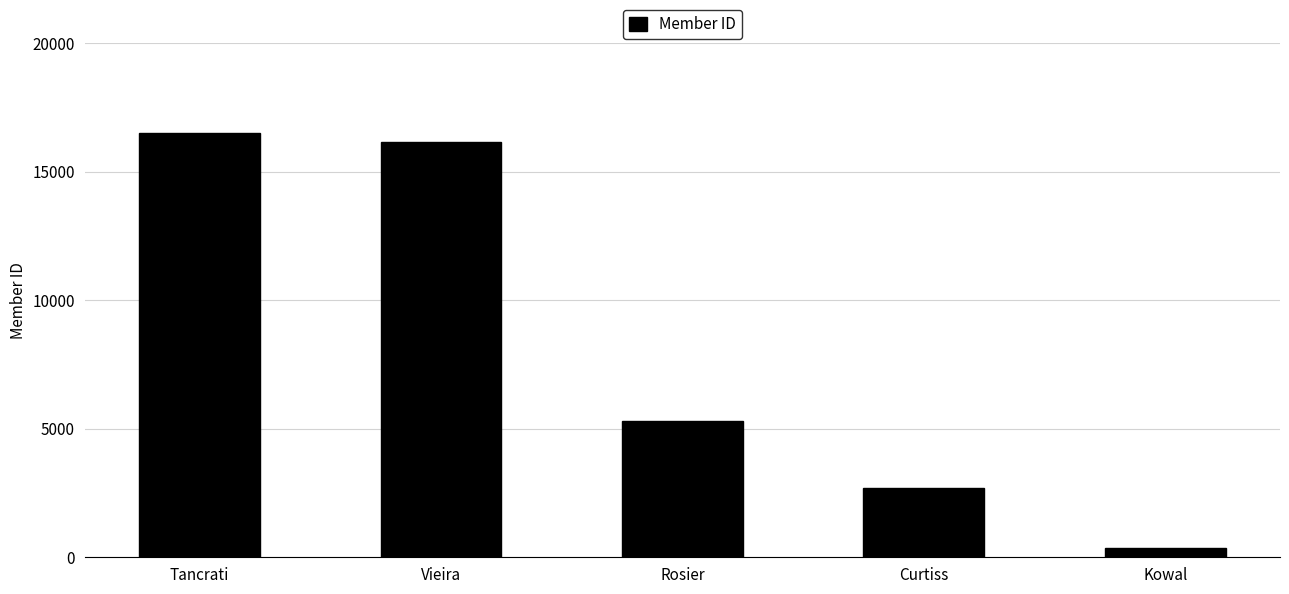

Are the bars horizontal?

No